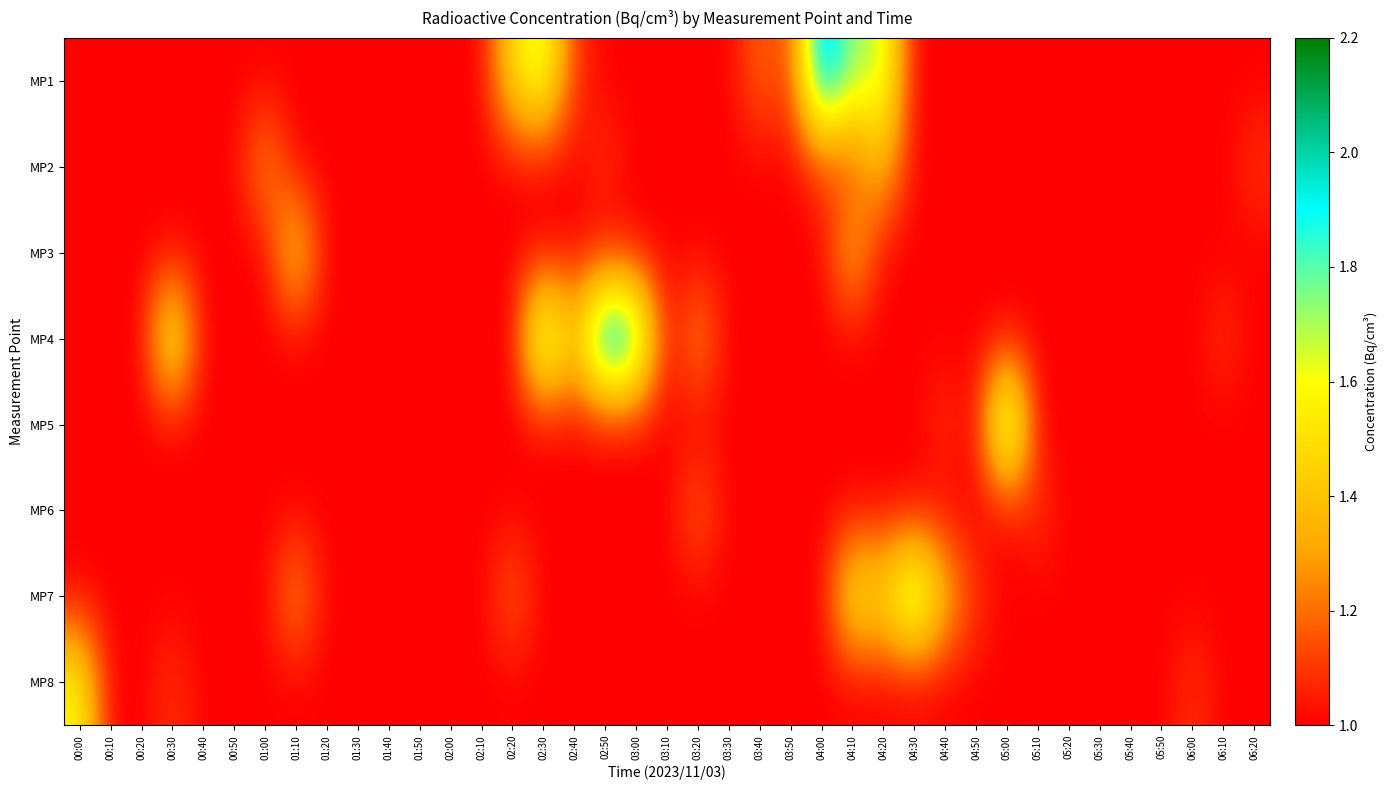

List the series in order of their peak value, highest first.

MP4, MP1, MP5, MP7, MP8, MP3, MP2, MP6